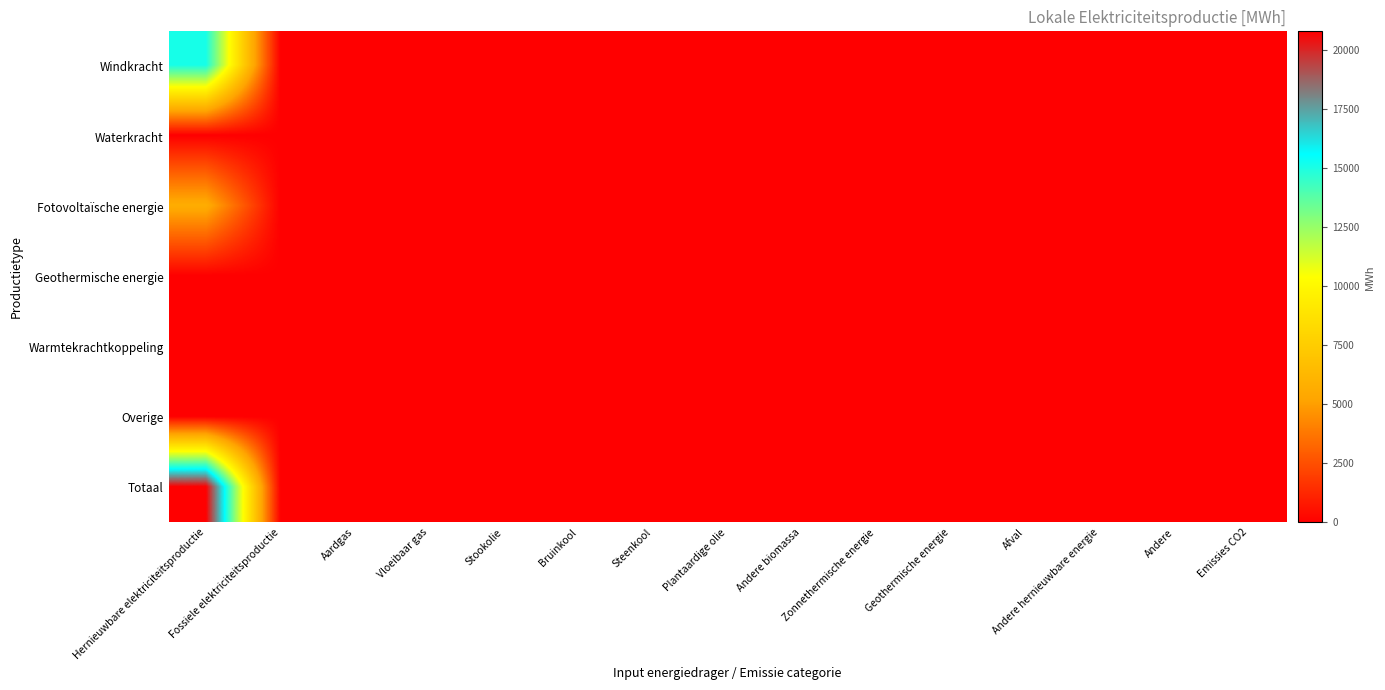

At which category does the chart reach its peak across all series?

Hernieuwbare elektriciteitsproductie